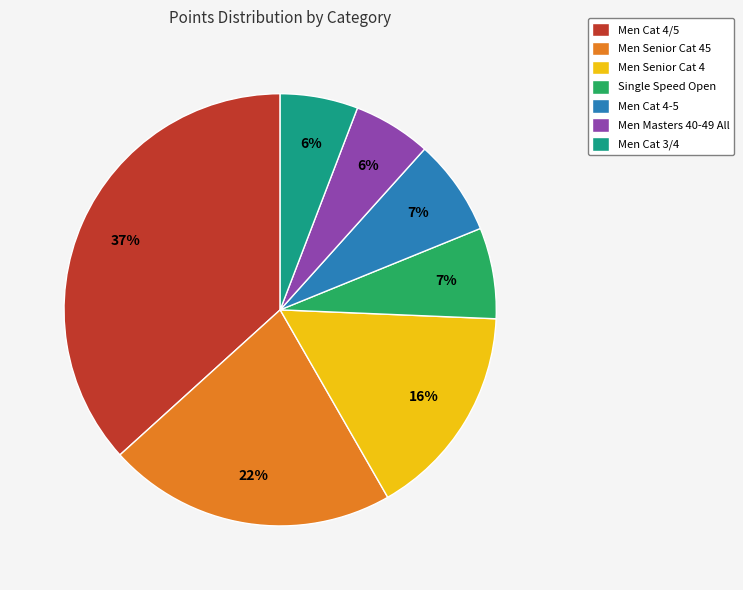

What is the ratio of the value at Men Cat 4-5 to the value at Men Senior Cat 4?

0.4